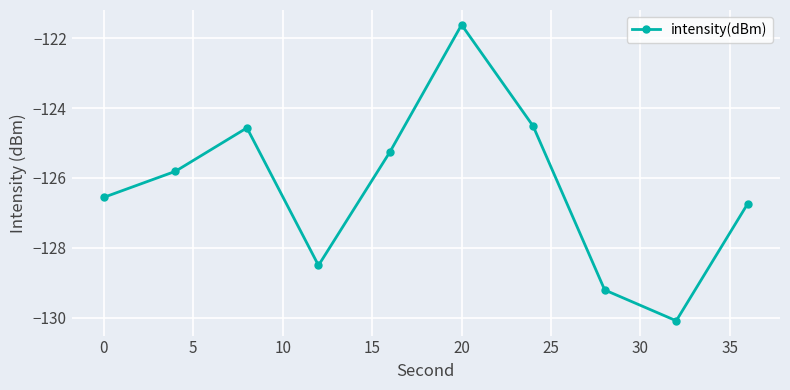

What is the average value?

-126.3